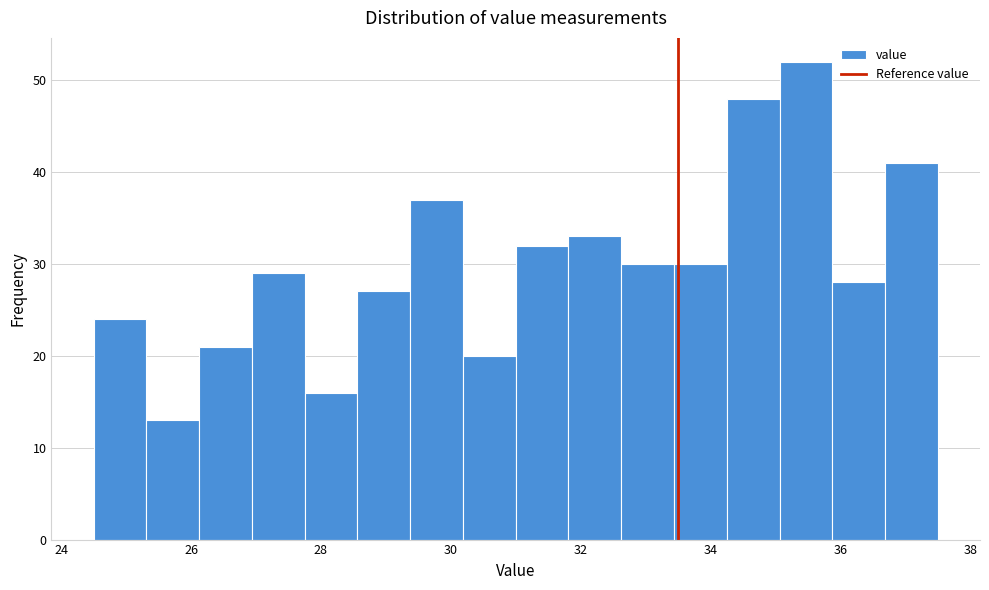

Over which range of the x-axis is the bar tallest?

35.0 to 35.8